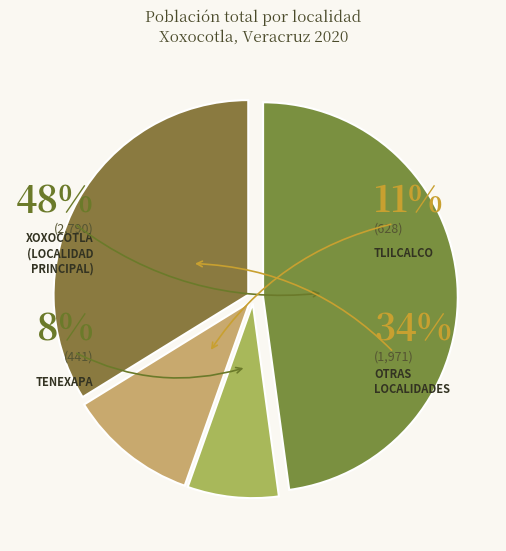

The Cuxtepec slice represents 1% of the pie. True or false?

False